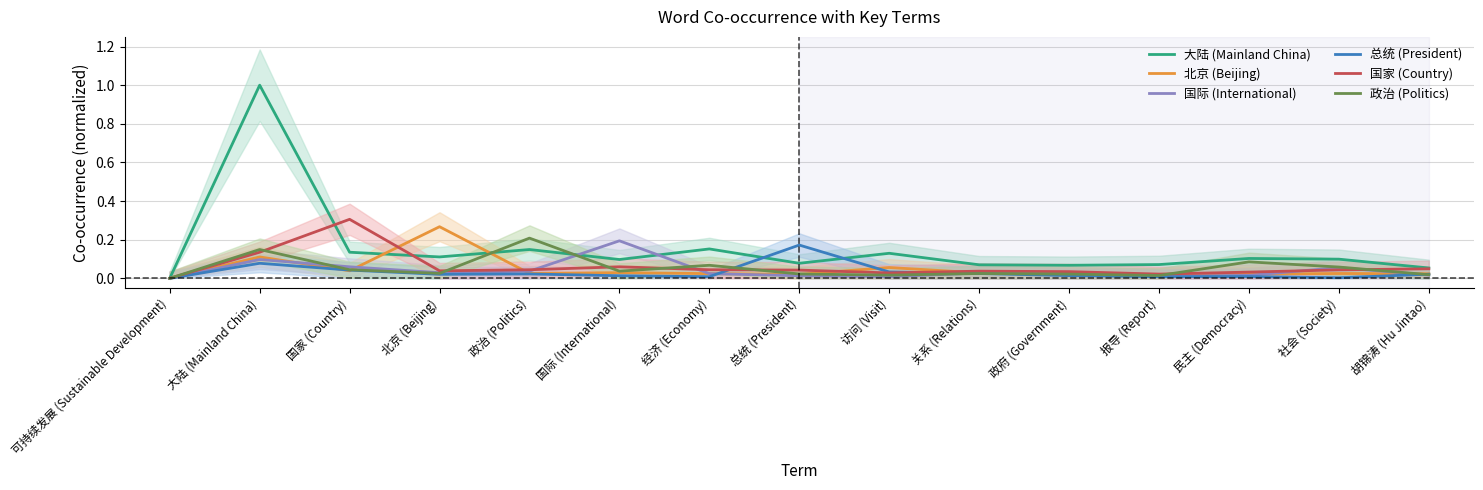

Is this an area chart (filled region under the line)?

No